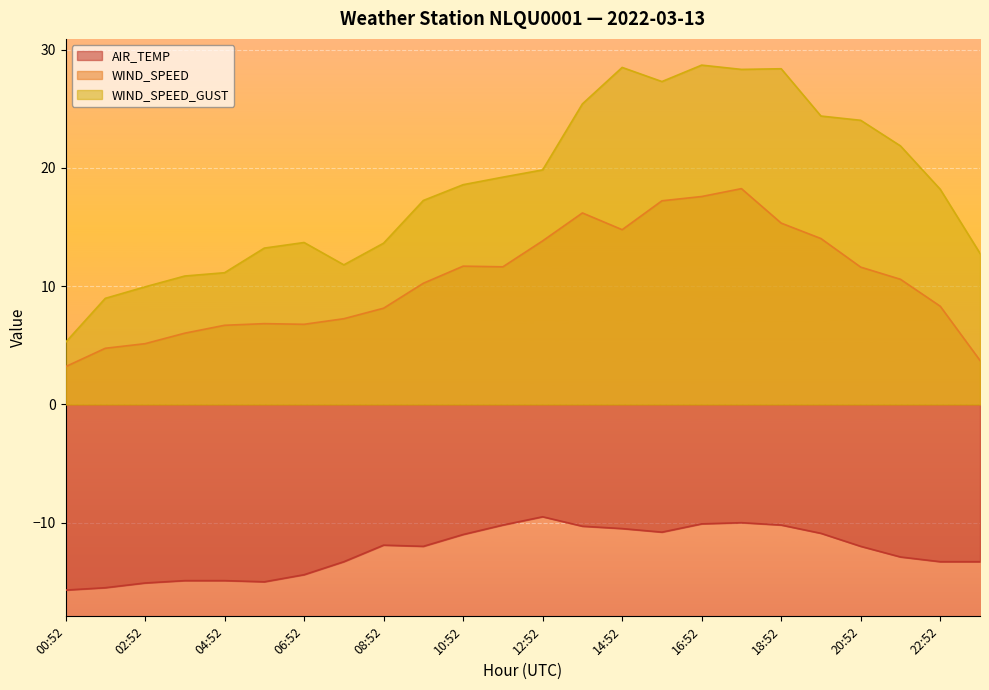

At which category does AIR_TEMP reach its first local peak?

08:52